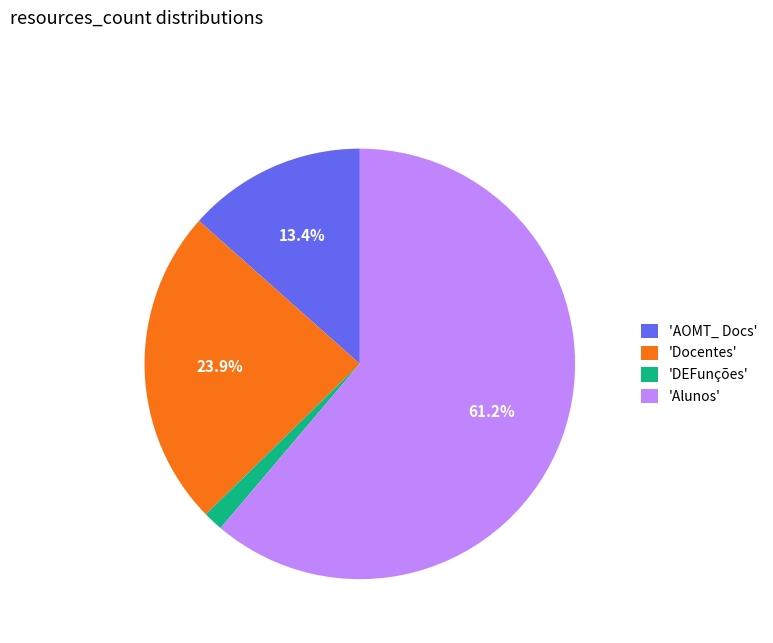

Combined, do 'DEFunções' and 'AOMT_ Docs' account for over 50%?

No